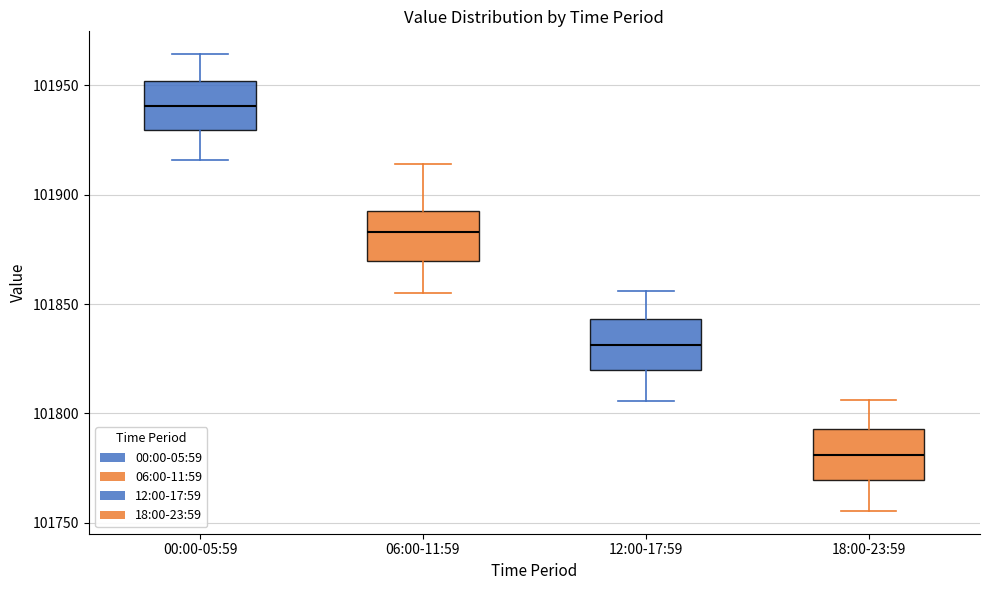

Where does the lower whisker of the box for 12:00-17:59 end on the y-axis? The values are not printed on the chart, so give them approximately, as read against the axis.

101805